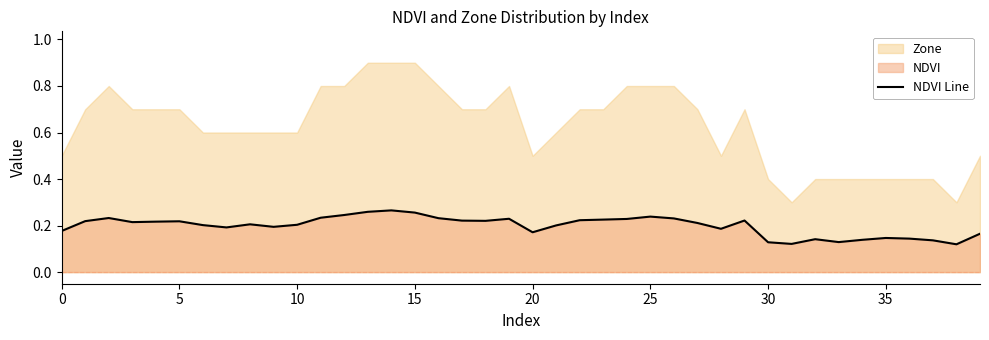

Between 10 and 35, which is larger?

10